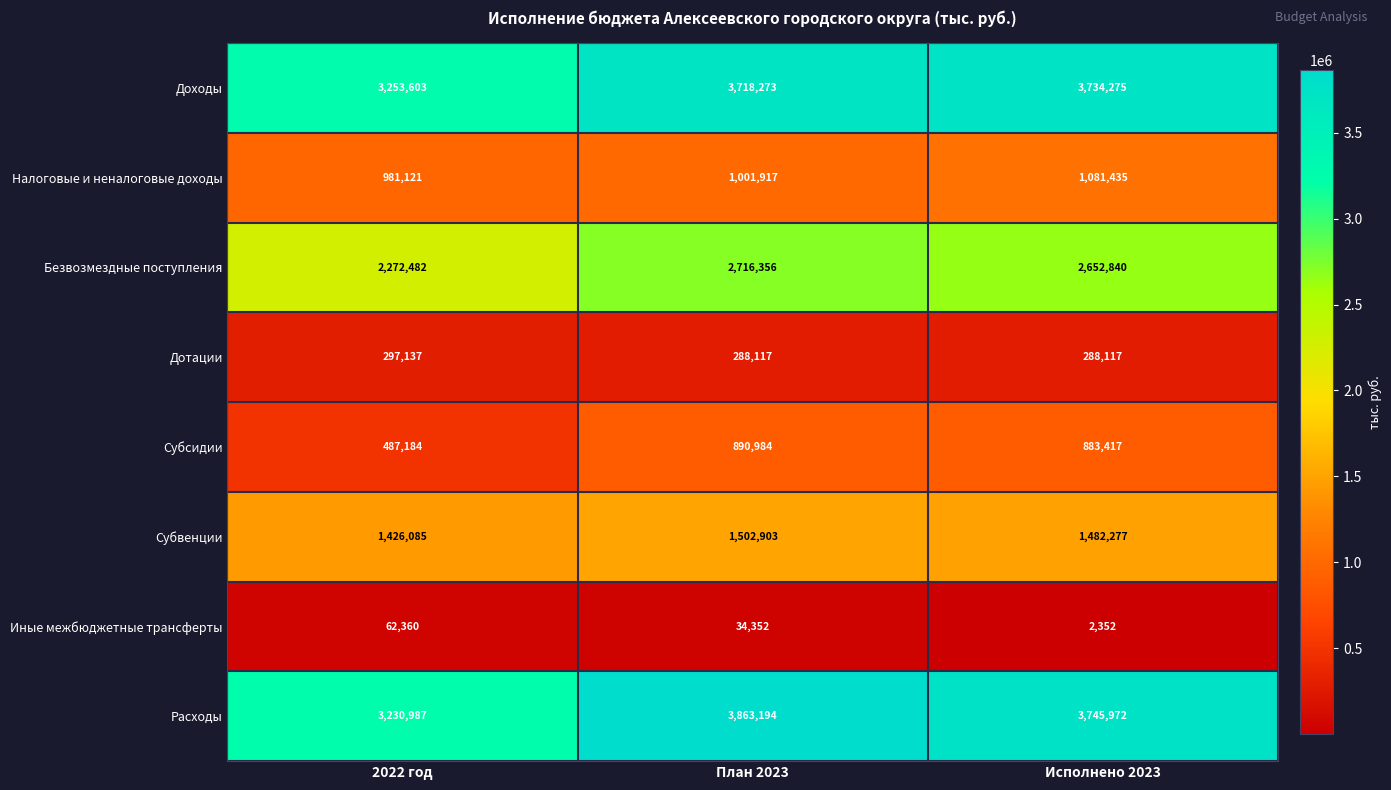

At which label does Иные межбюджетные трансферты first exceed 34352?

2022 год